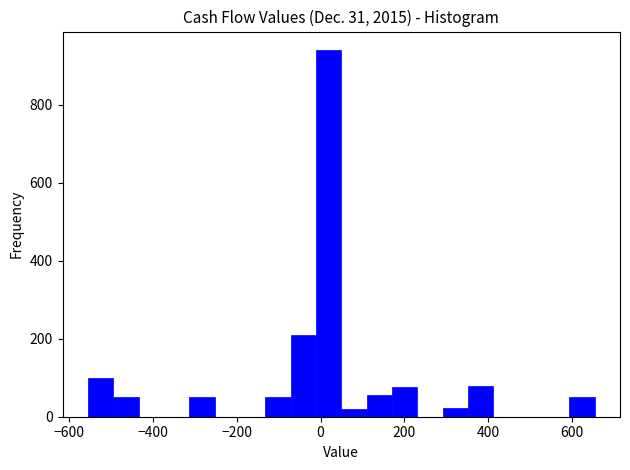

Around what value on the x-axis is the tallest bar? Give the approximate position of its centre, as read against the axis.

20